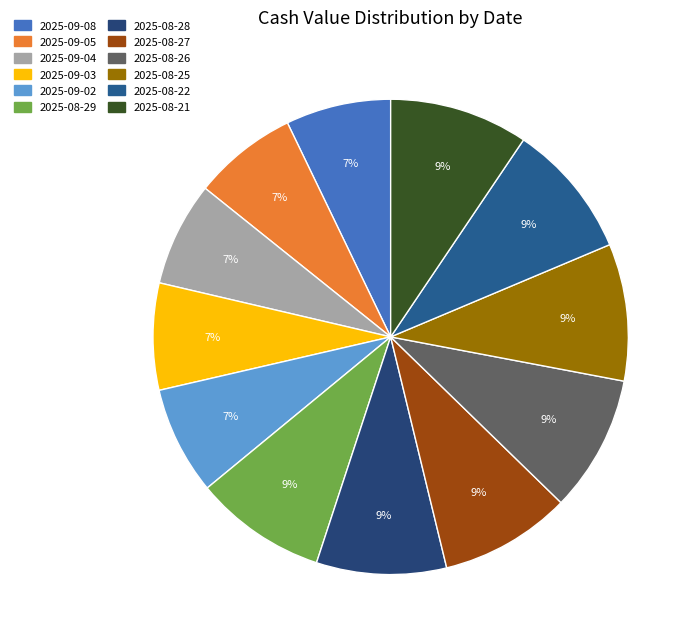

Is it true that 2025-09-04 is 7% of the pie?

True